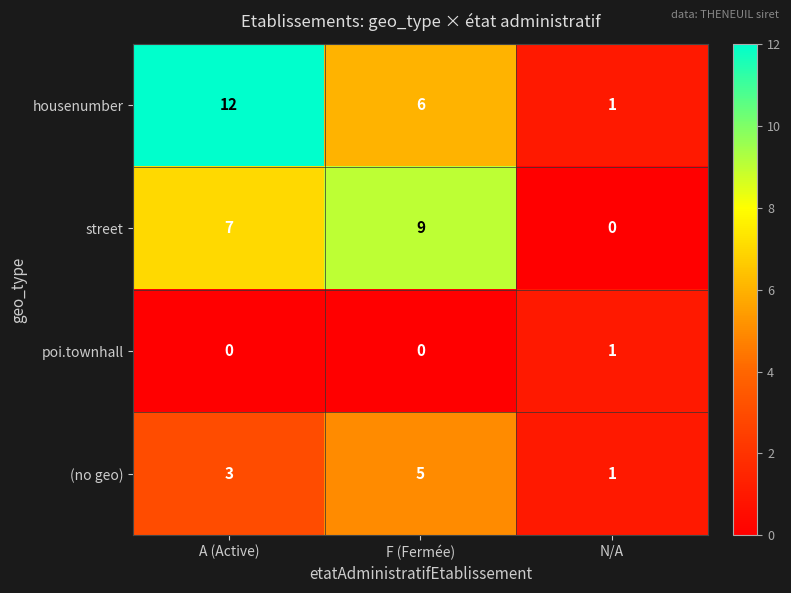

Between A (Active) and N/A, which series saw the biggest shift?

housenumber